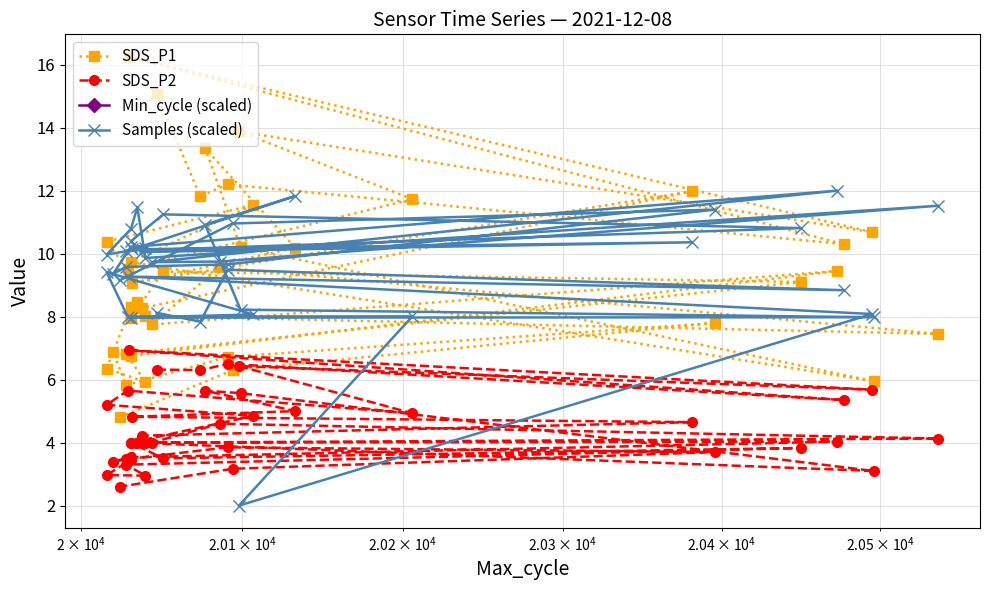

True or false: SDS_P2 and Min_cycle (scaled) intersect in this chart.

False